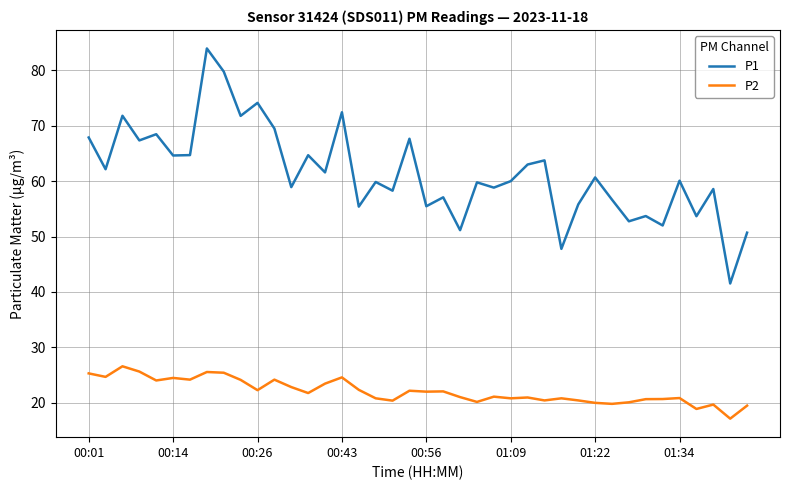

Which series has the largest range (max minus min)?

P1